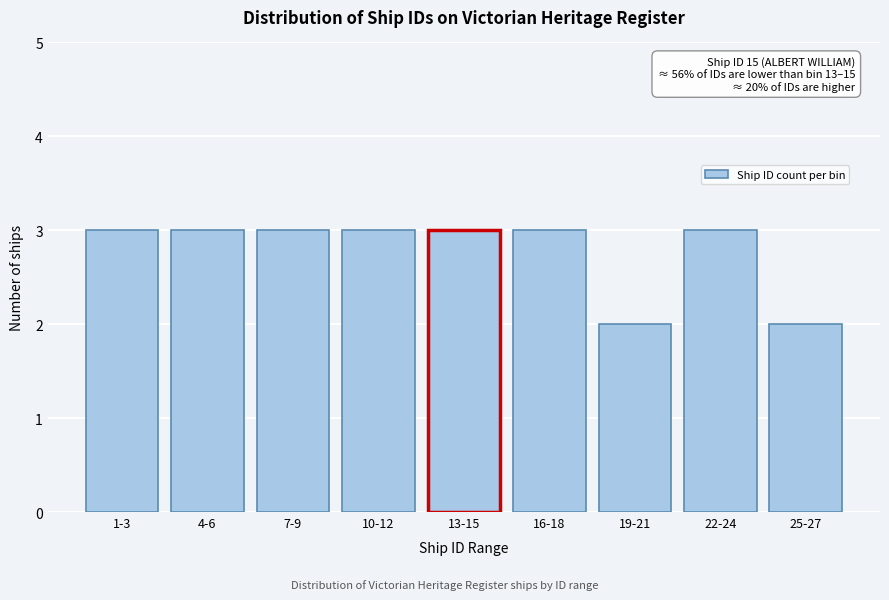

Reading left to right, extract all data points from this chart.

1-3=3	4-6=3	7-9=3	10-12=3	13-15=3	16-18=3	19-21=2	22-24=3	25-27=2